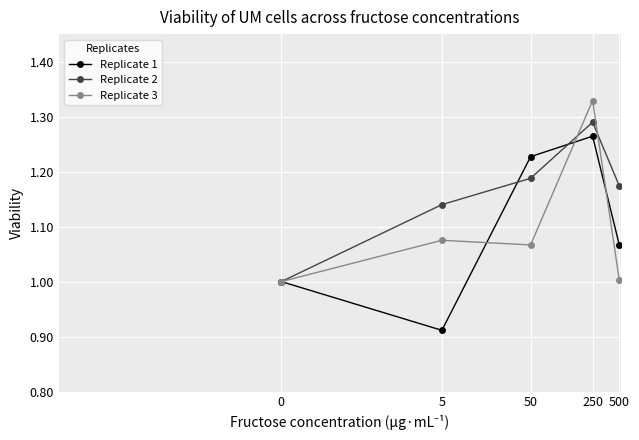

Which series has the largest total across all categories?

Replicate 2